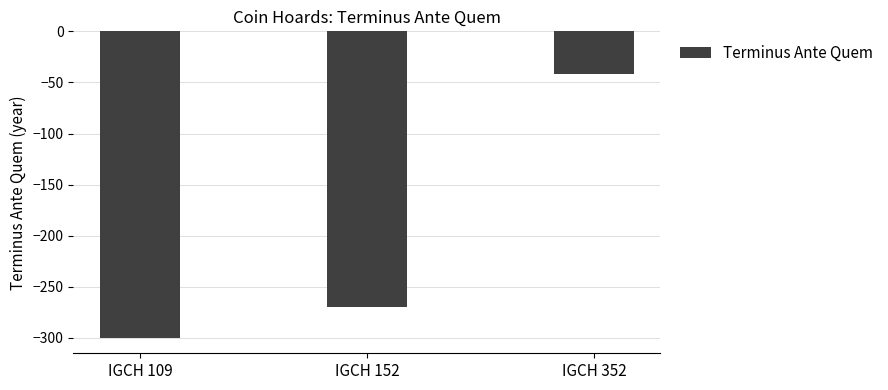

Count the number of categories in the chart.

3